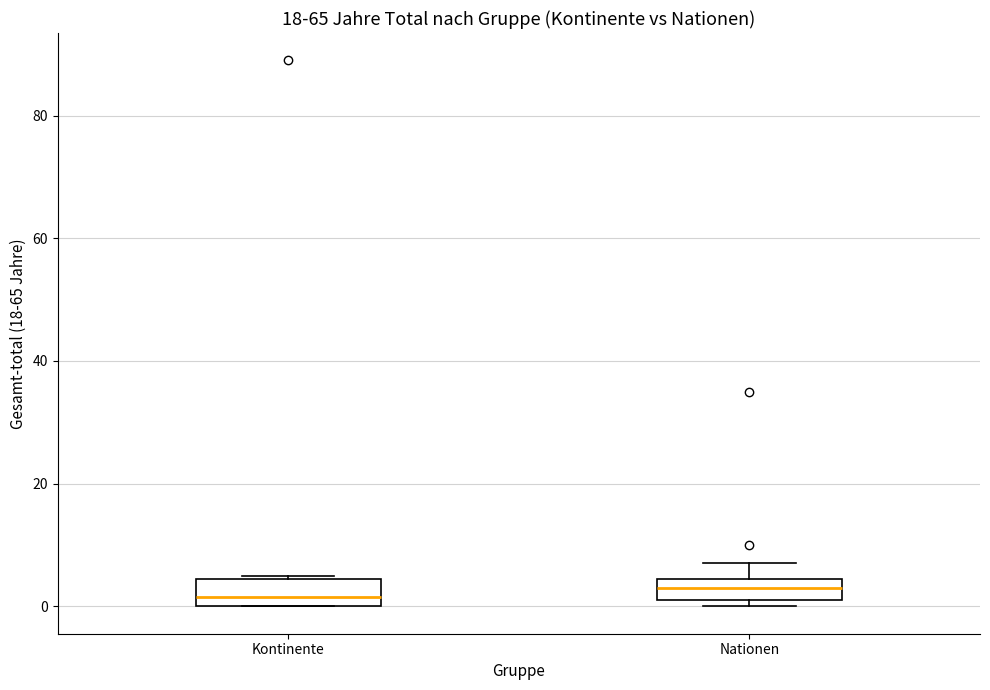

Where is the upper edge of the box for Nationen on the y-axis? The values are not printed on the chart, so give them approximately, as read against the axis.

4